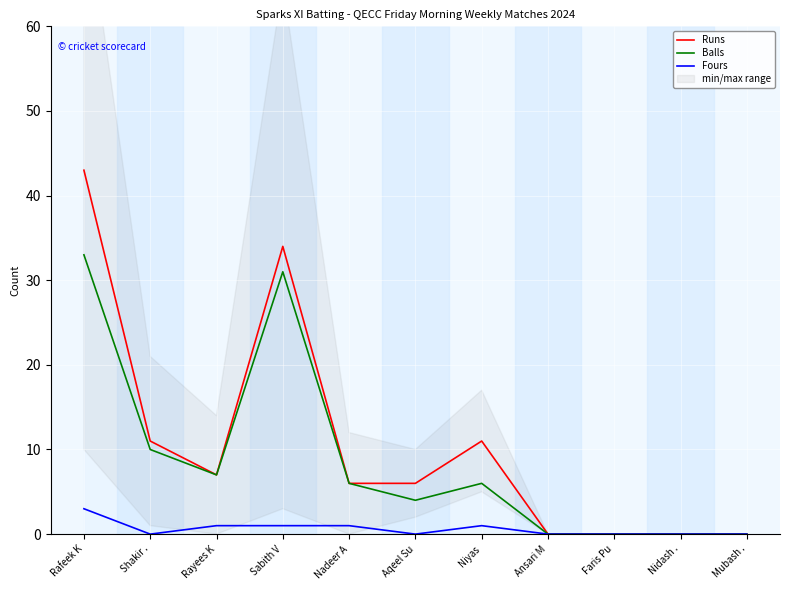

What is the label of the 9th point from the right?

Rayees K